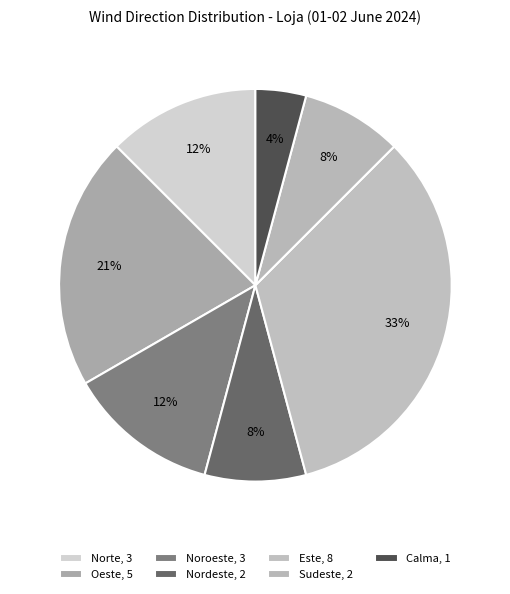

How many segments does this pie chart have?

7